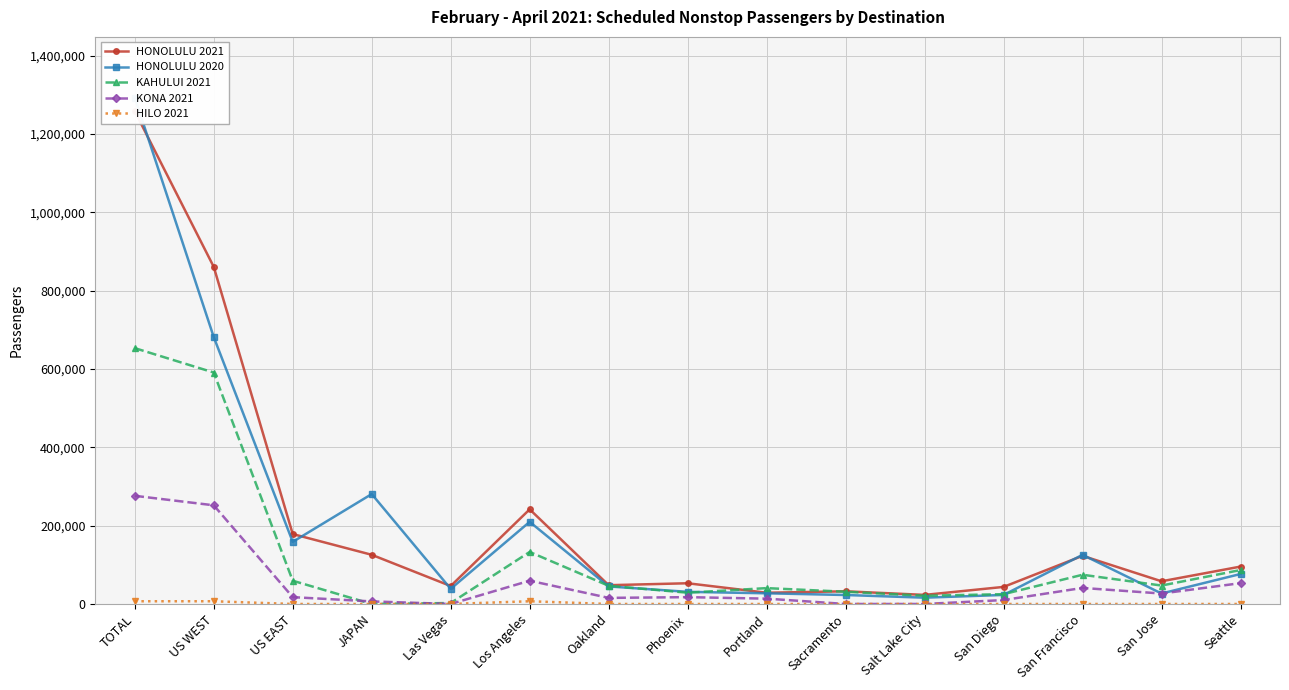

Which series has the widest spread of values?

HONOLULU 2020